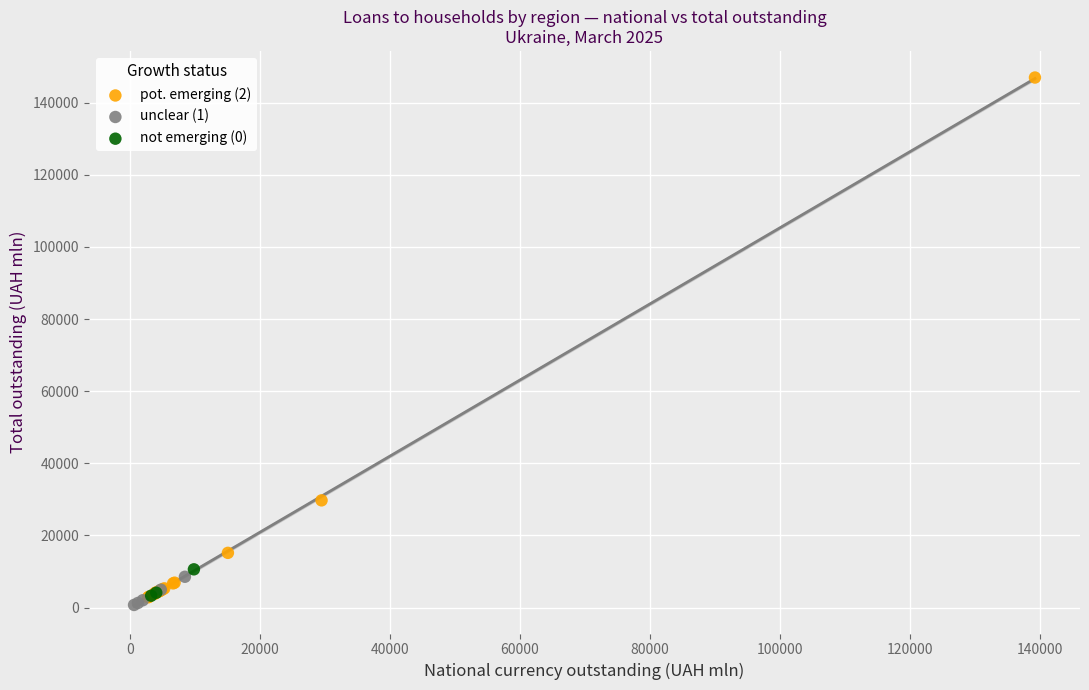

Which series has the largest Y range (max minus min)?

pot. emerging (2)